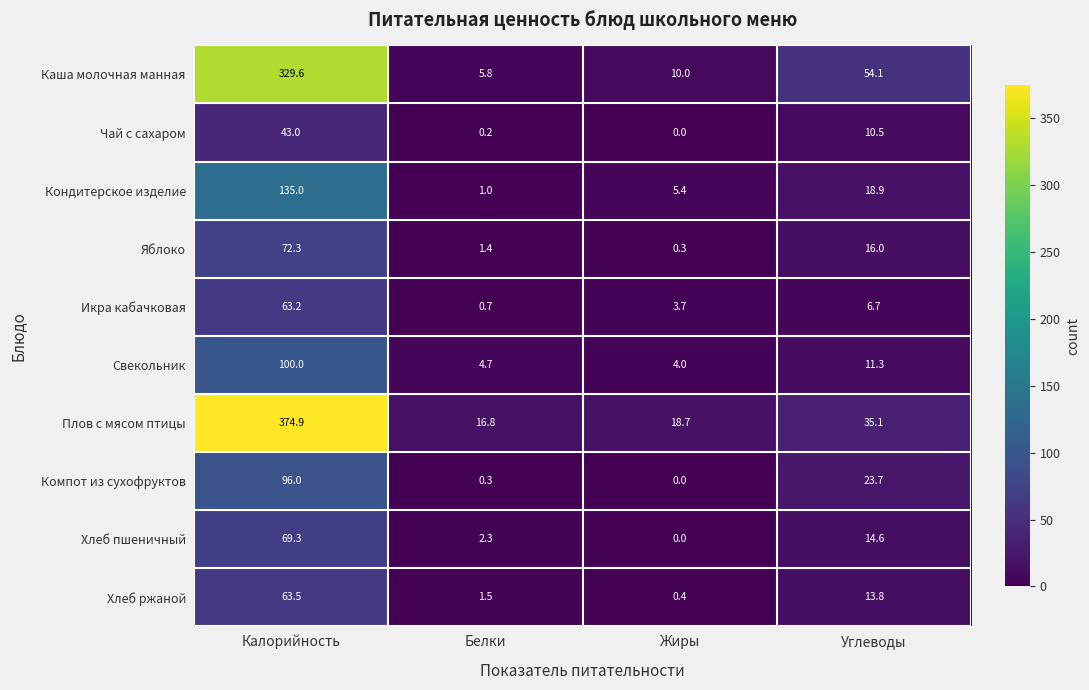

At which label does Каша молочная манная first exceed 54?

Калорийность